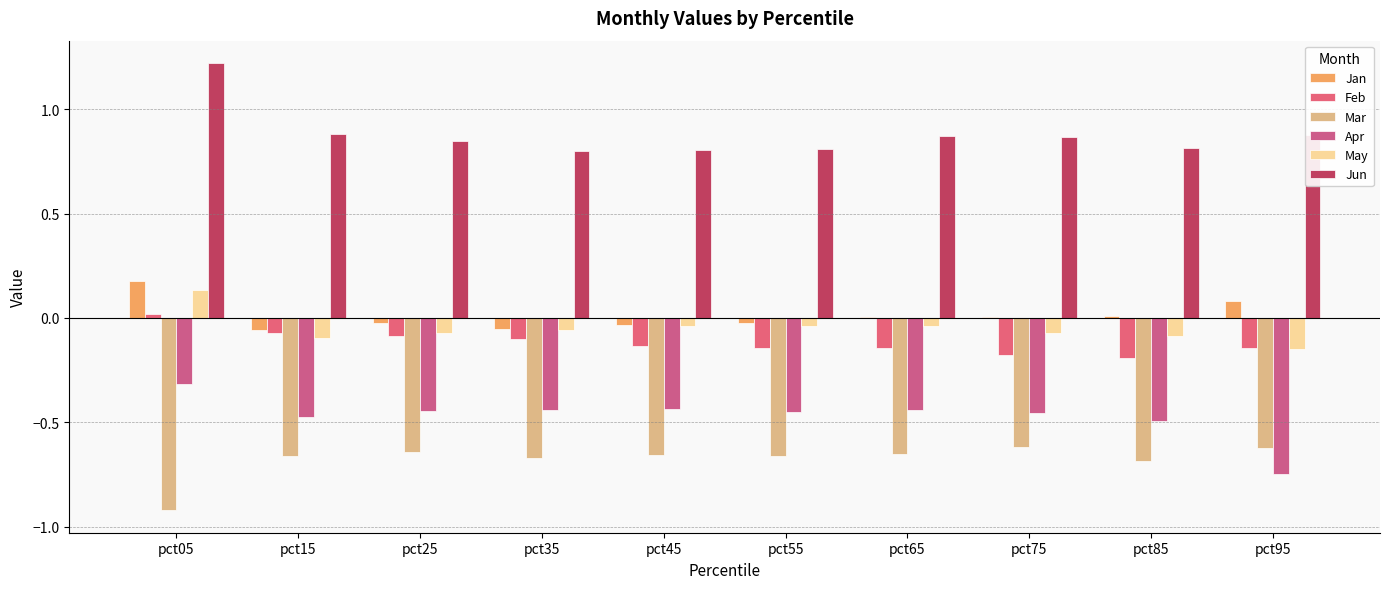

At which category is the sum across all series the highest?

pct05